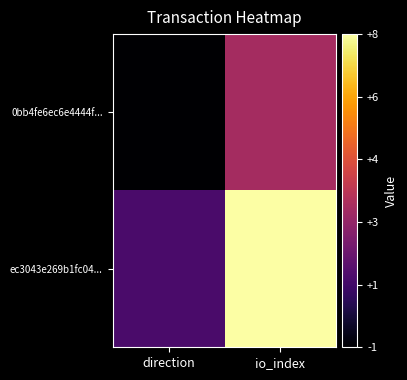

How many categories are shown in the chart?

2